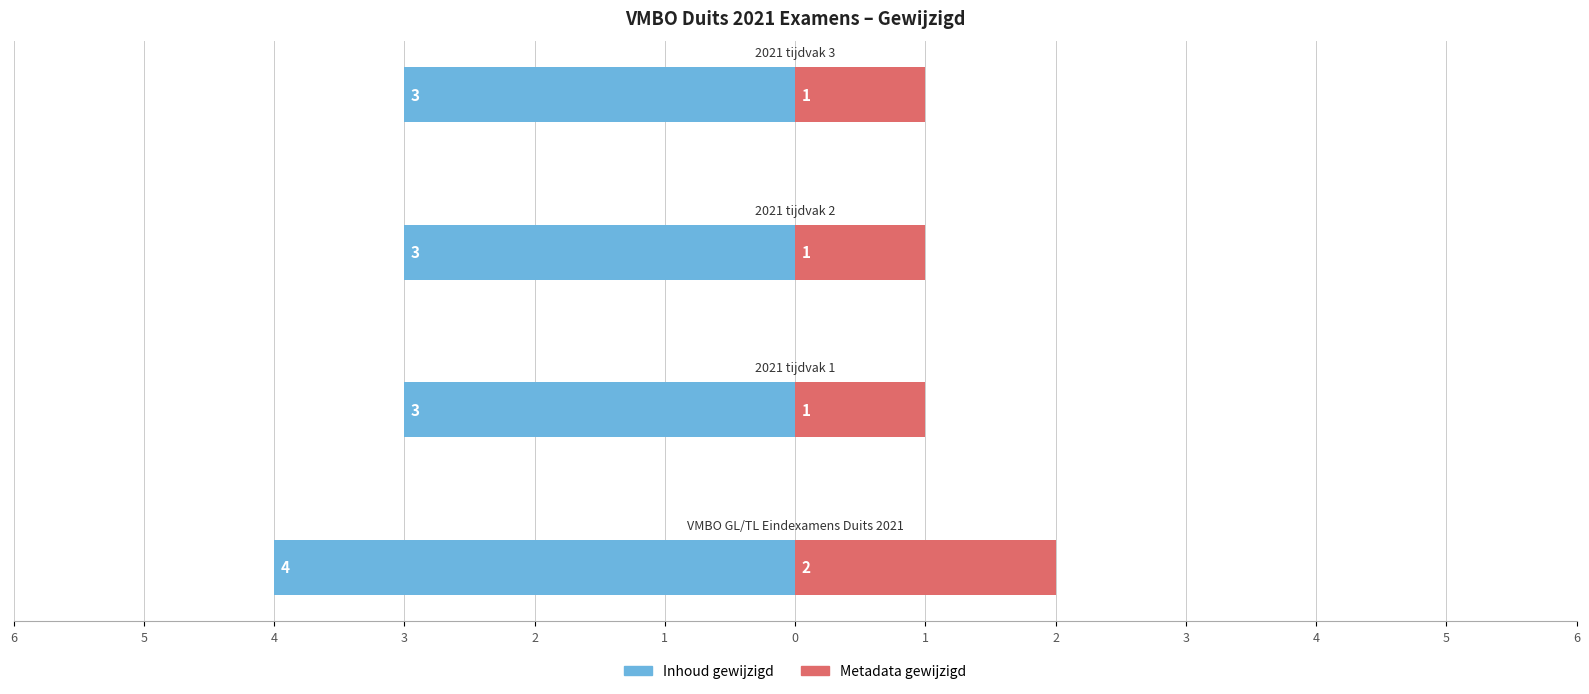

True or false: Inhoud gewijzigd has a value of -3 at 6.

False